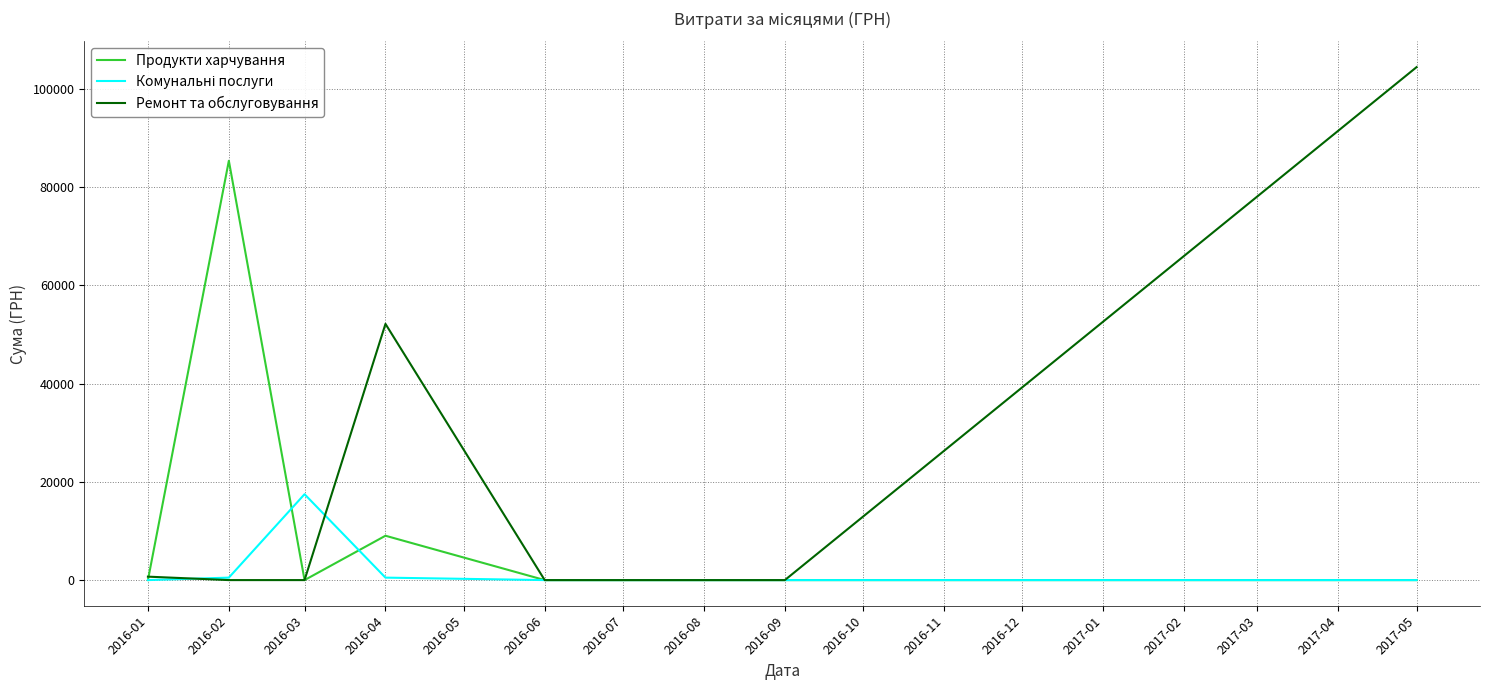

What is the difference between the highest and lowest values at 2016-03?

17480.5